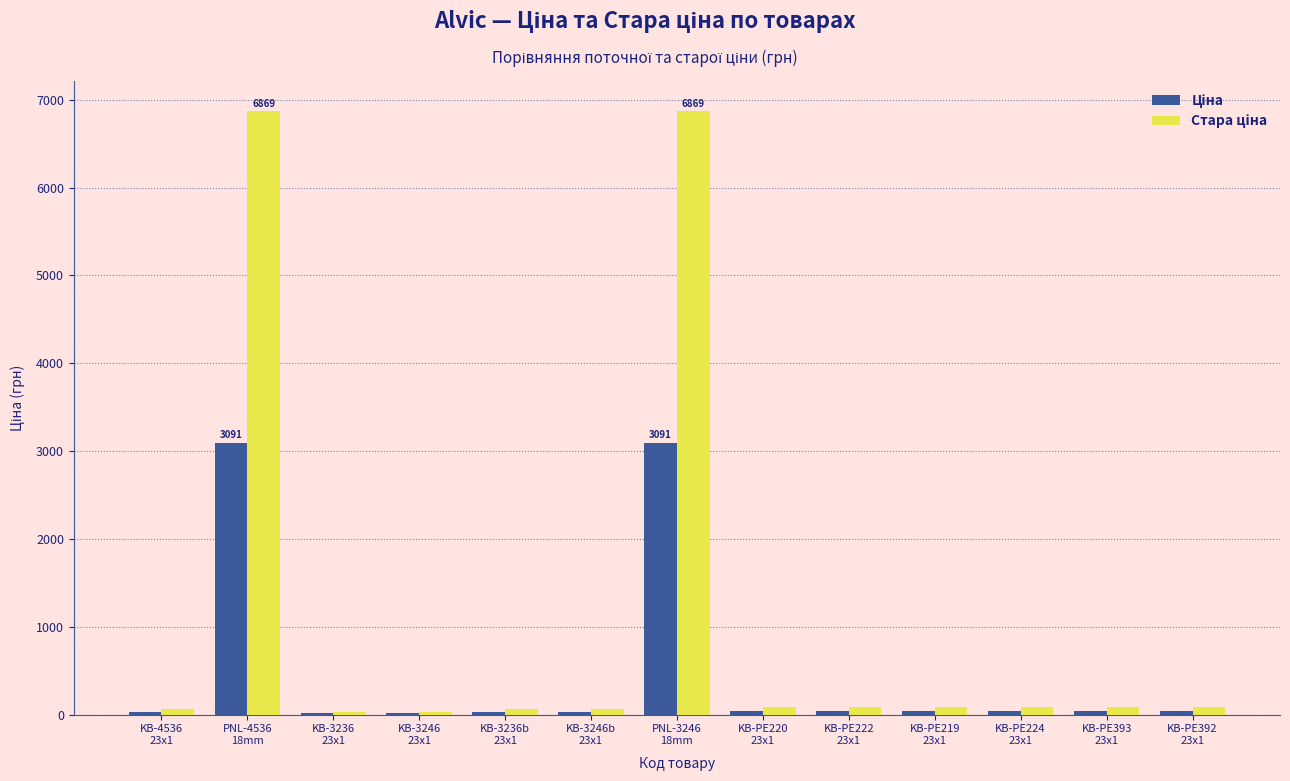

What is the spread (max minus min) of values at KB-PE220
23x1?

45.7